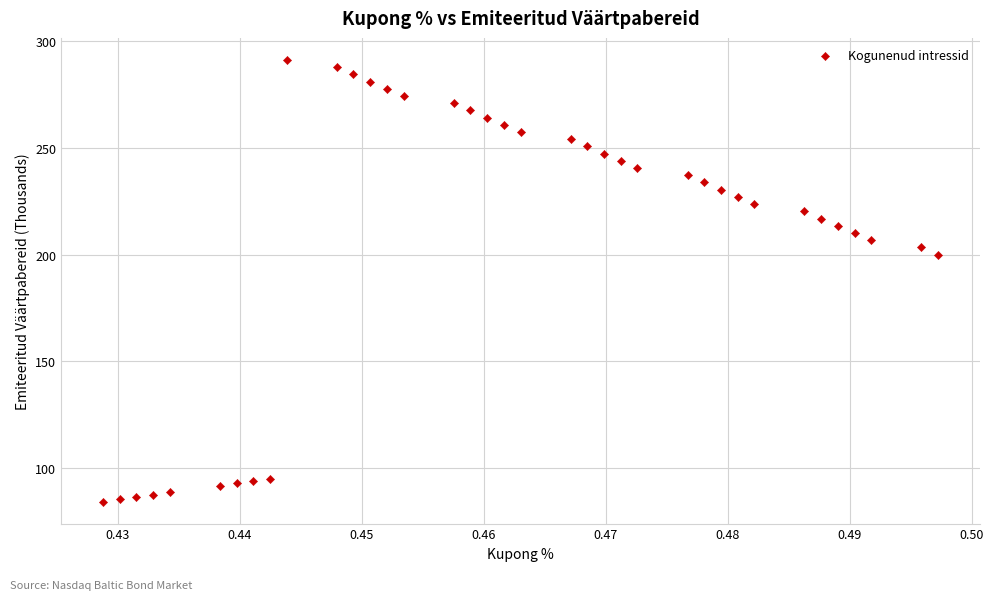

What Y value in the scatter plot is closest to 187?

200.0